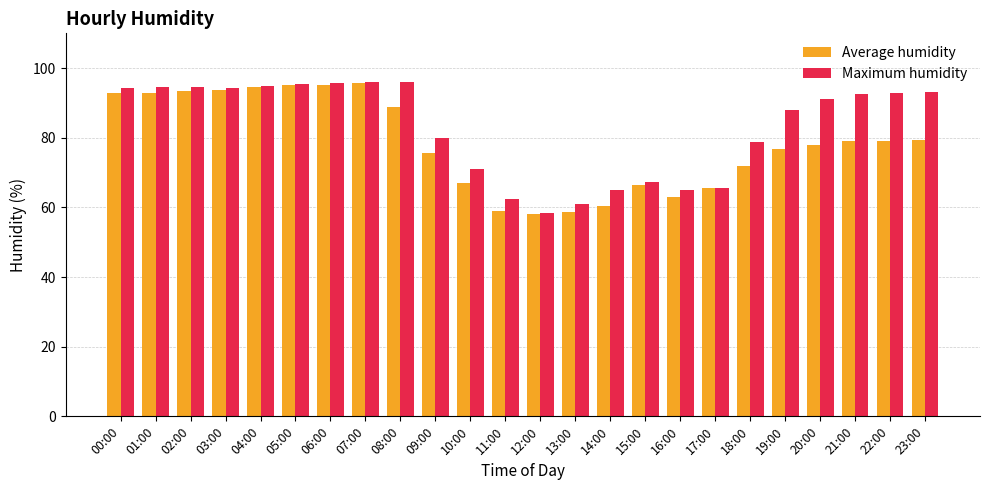

What is the spread (max minus min) of values at 16:00?

2.0